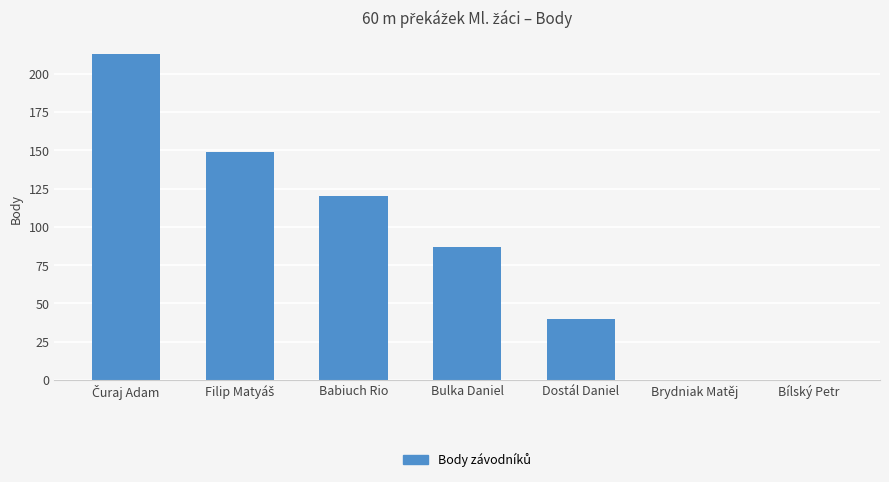

Read the value at Babiuch Rio.

120